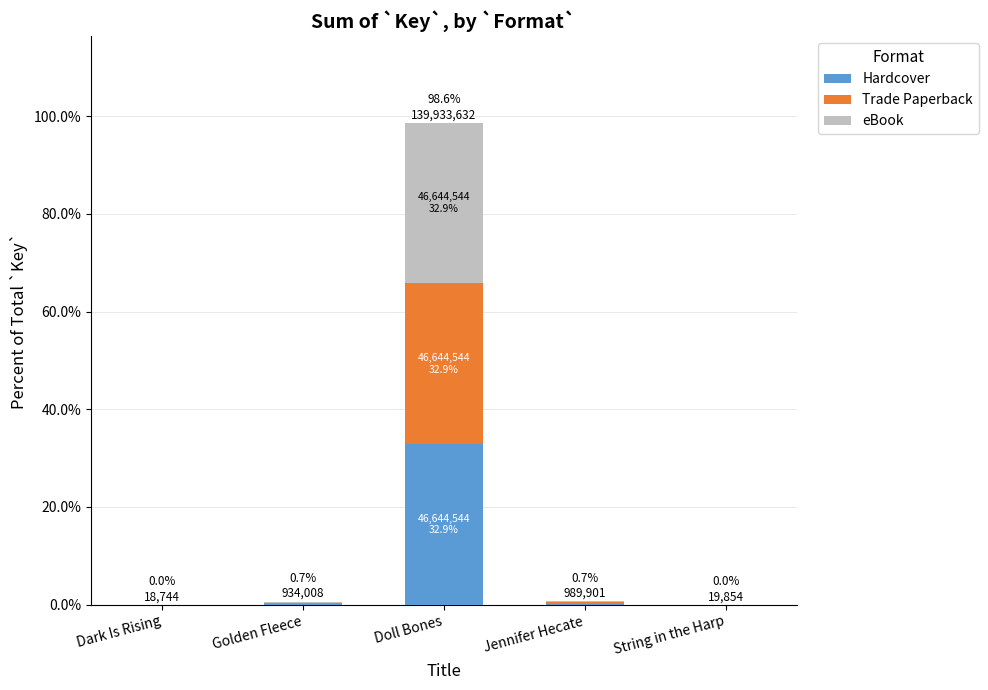

At which category is the sum across all series the highest?

Doll Bones